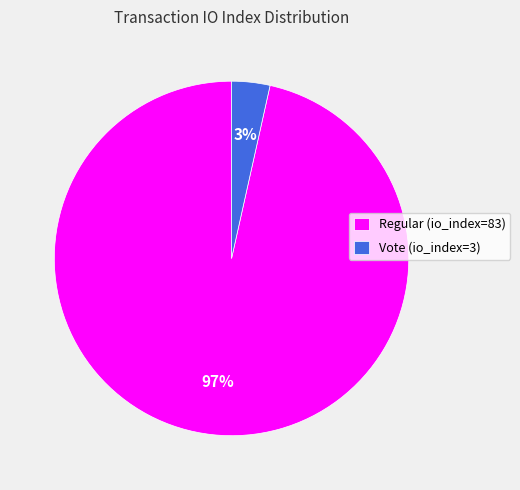

Between Vote (io_index=3) and Regular (io_index=83), which is larger?

Regular (io_index=83)